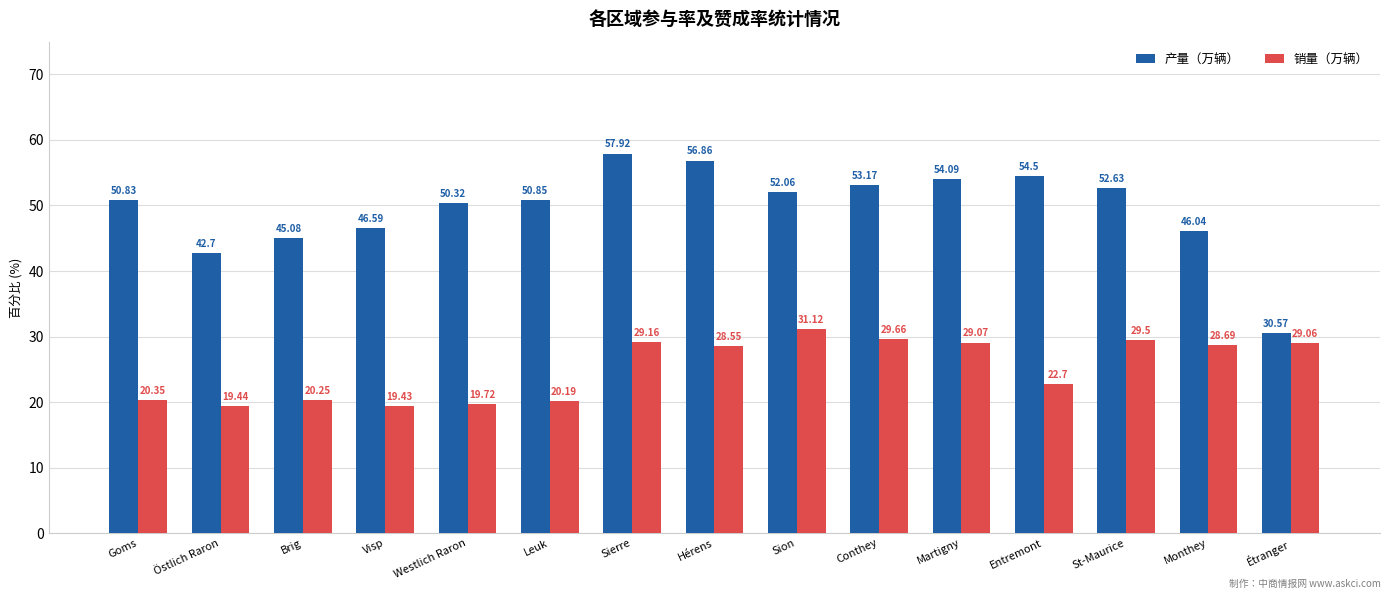

Between Hérens and Conthey, which series saw the biggest shift?

产量（万辆）